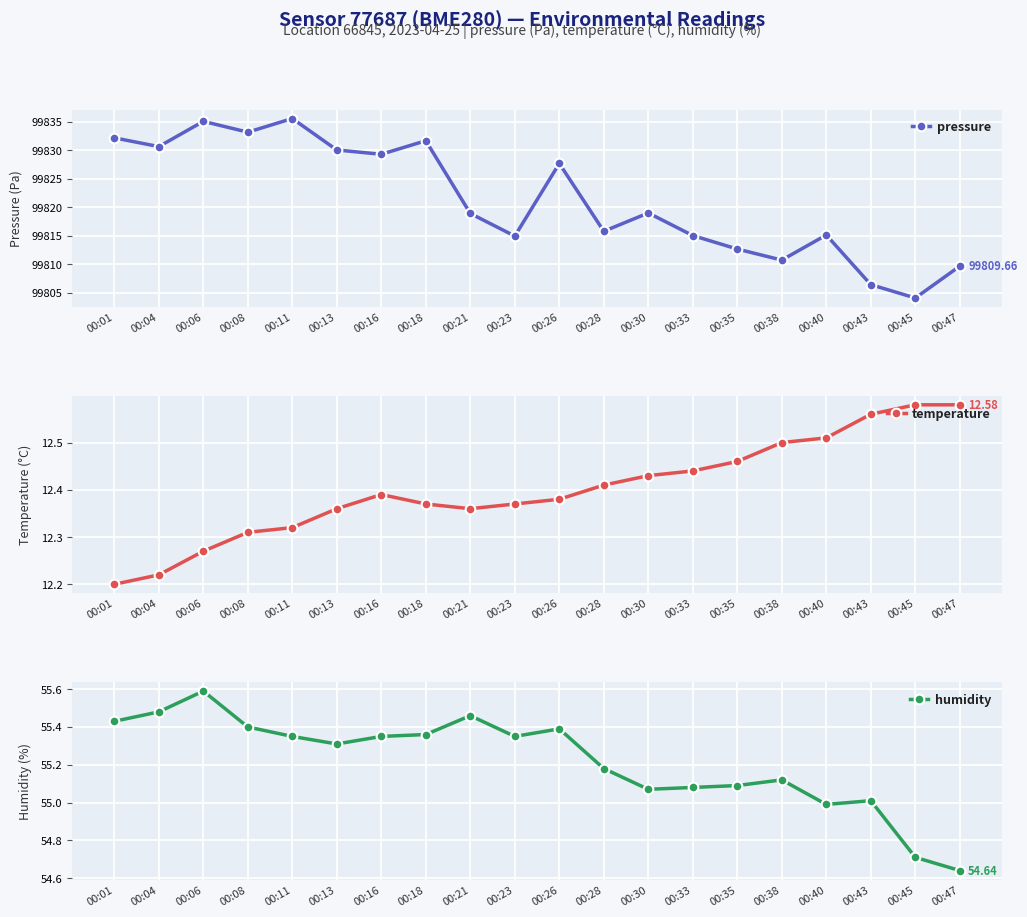

True or false: temperature has more than 0 interior local peaks.

True